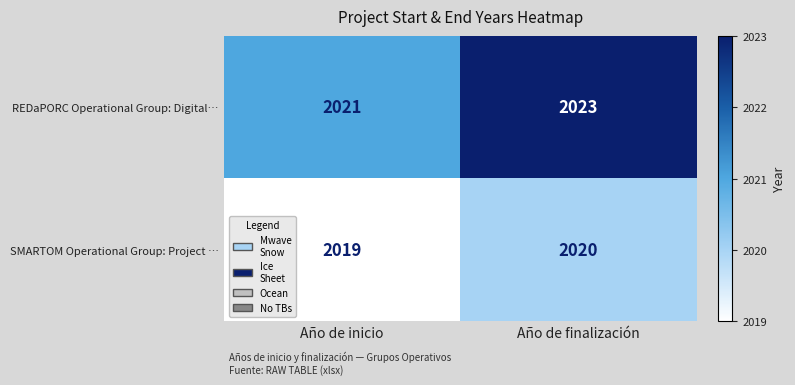

How many distinct data groups are displayed?

2